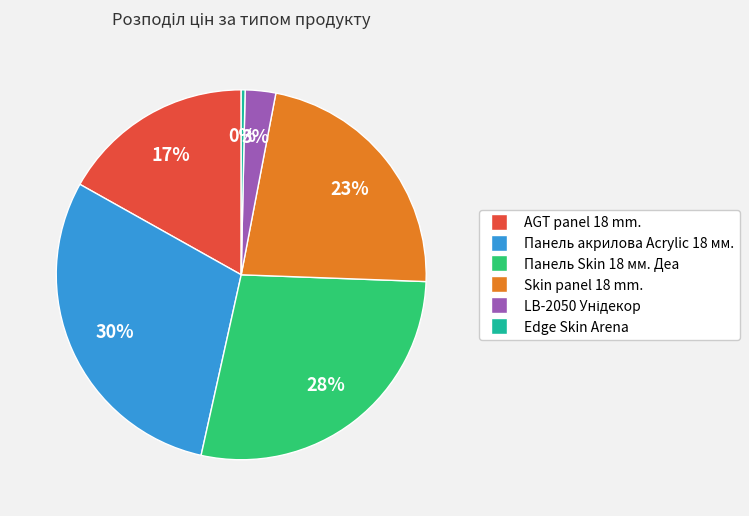

To the nearest percent, what is the average slice percentage?

17%